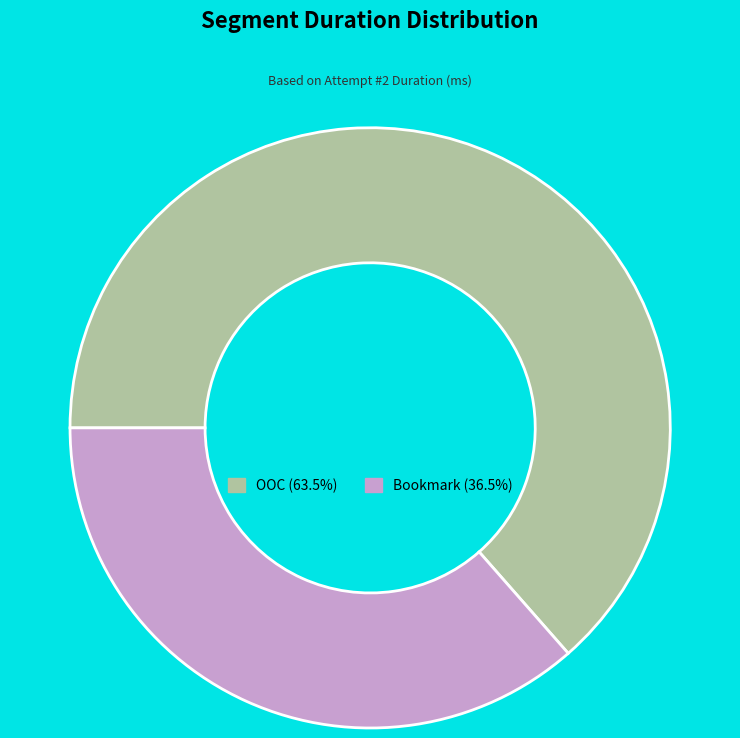

Combined, do Bookmark and OOC account for over 50%?

Yes